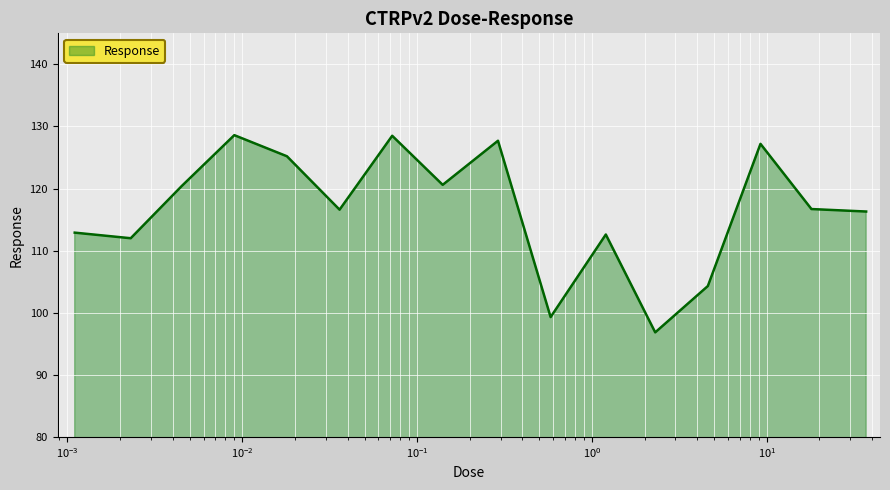

What is the difference between the maximum and minimum values?

31.8